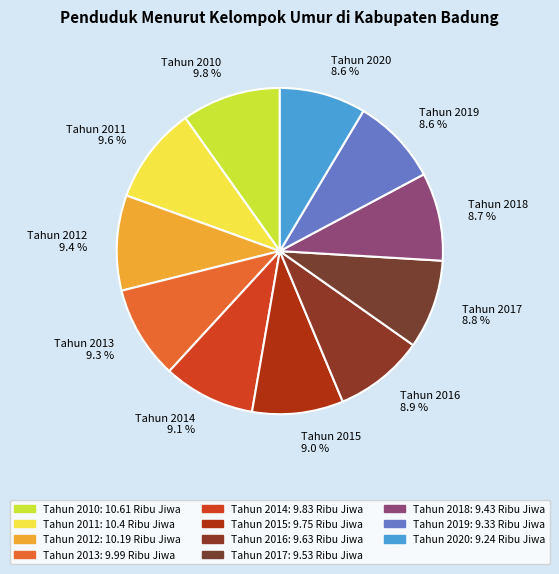

Do Tahun 2014 9.1 % and Tahun 2018 8.7 % together represent more than half of the pie?

No